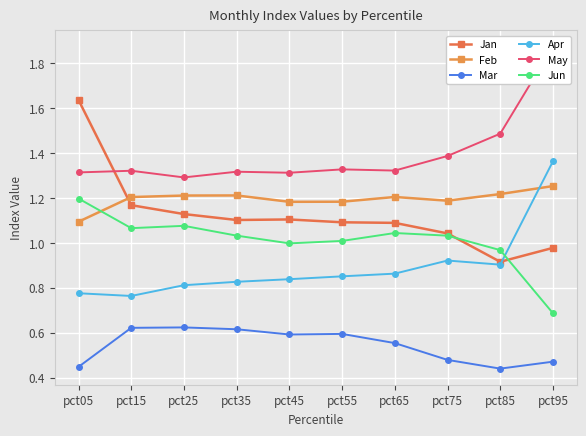

True or false: May and Jan cross at least once.

True